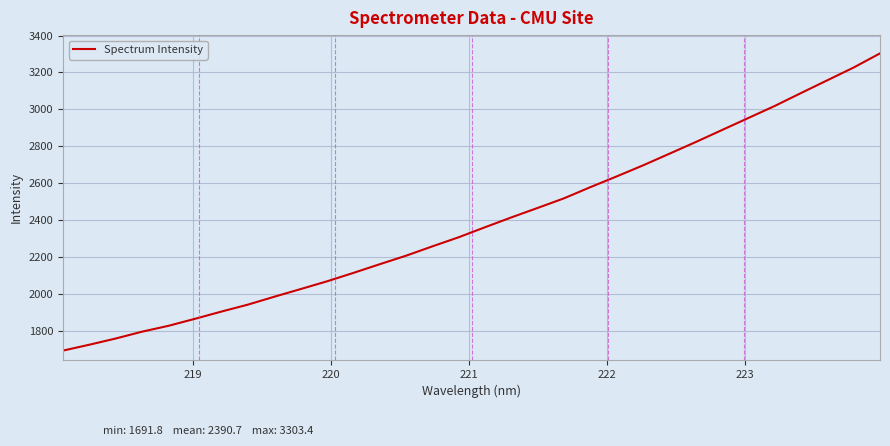

What is the difference between the maximum and minimum values?

1611.6